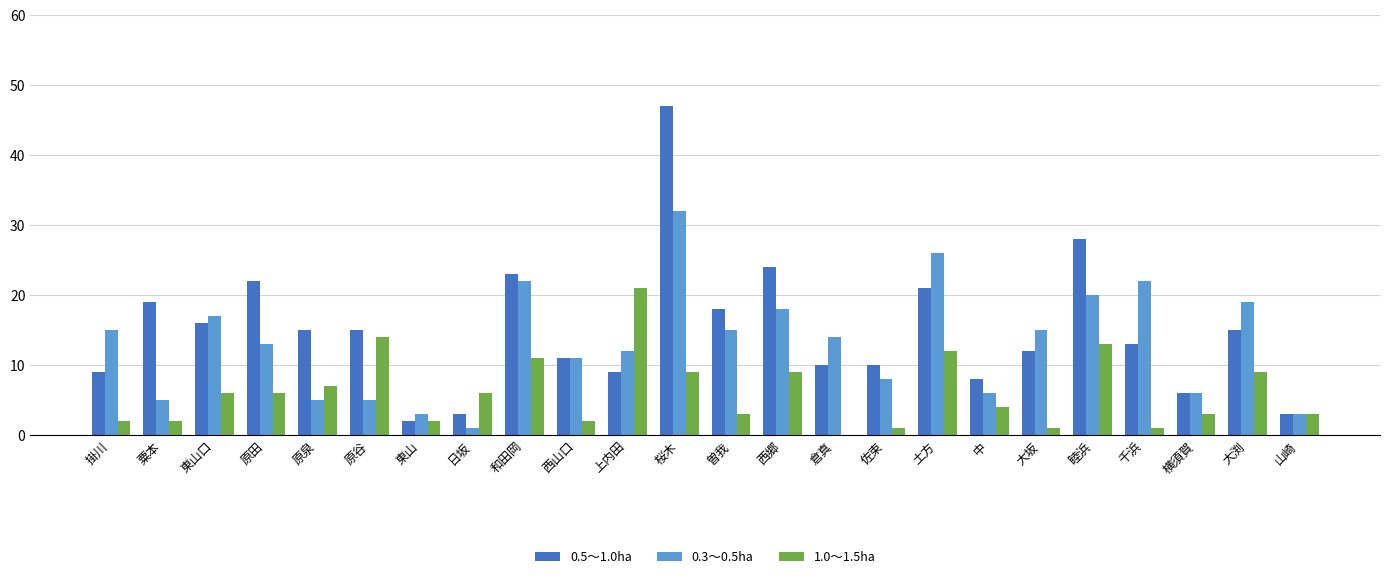

How many groups of bars are there?

24